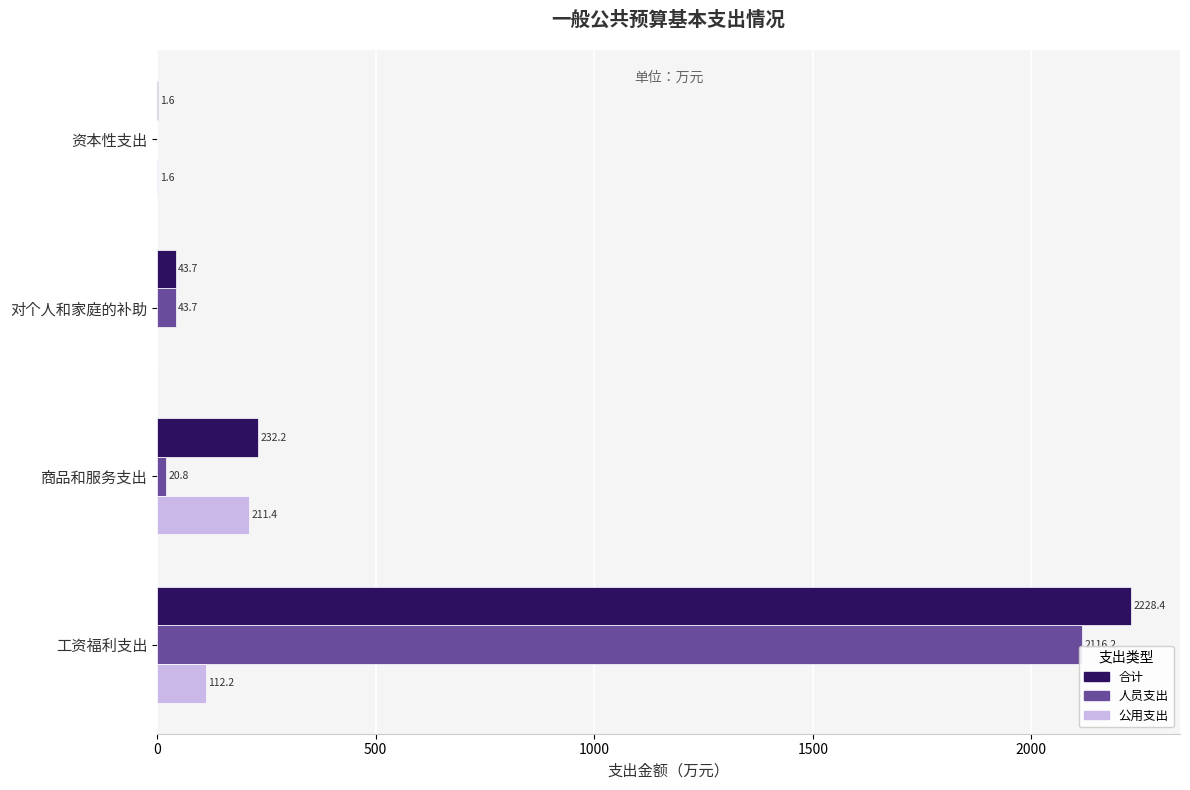

Between 商品和服务支出 and 对个人和家庭的补助, which series saw the biggest shift?

公用支出